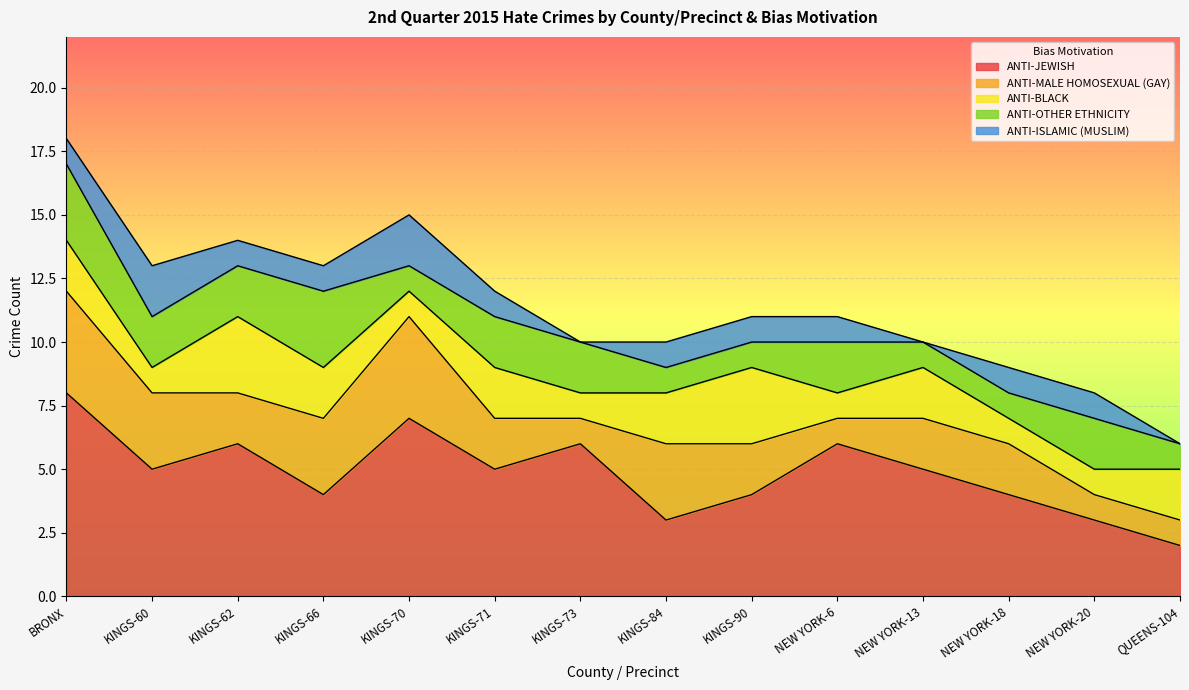

How many data points does each series have?

14